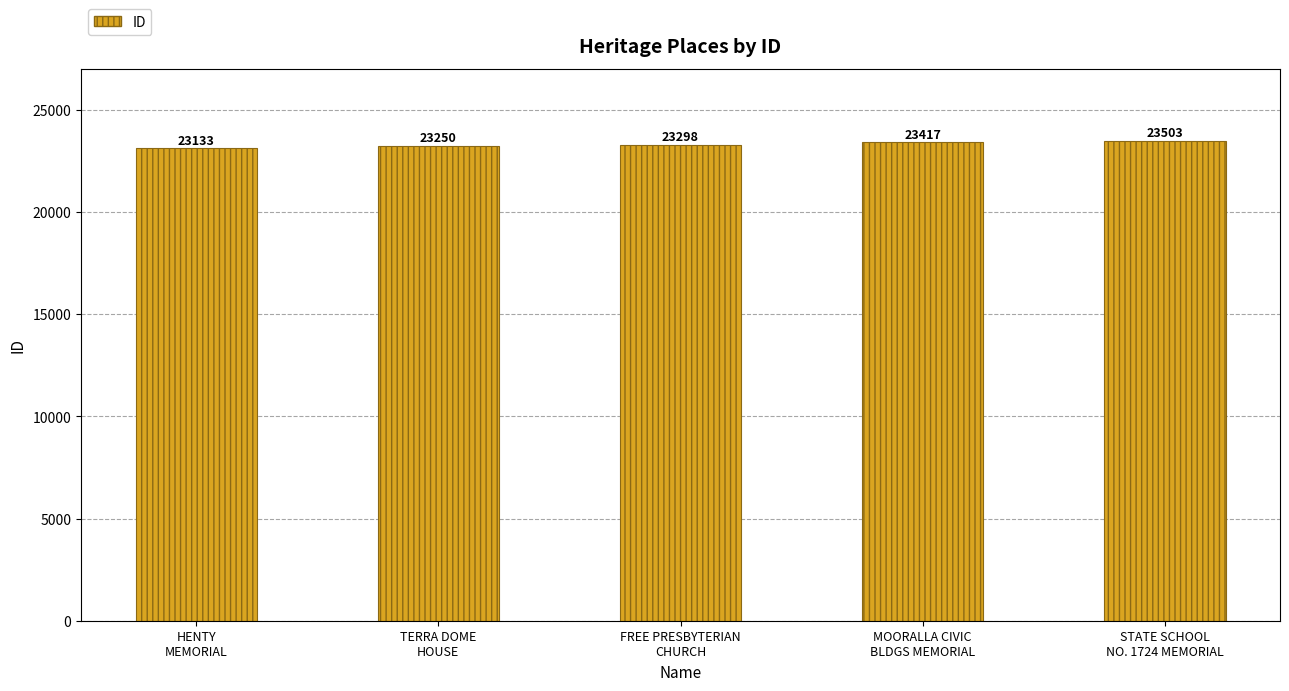

Which category has the lowest value across all series?

HENTY
MEMORIAL